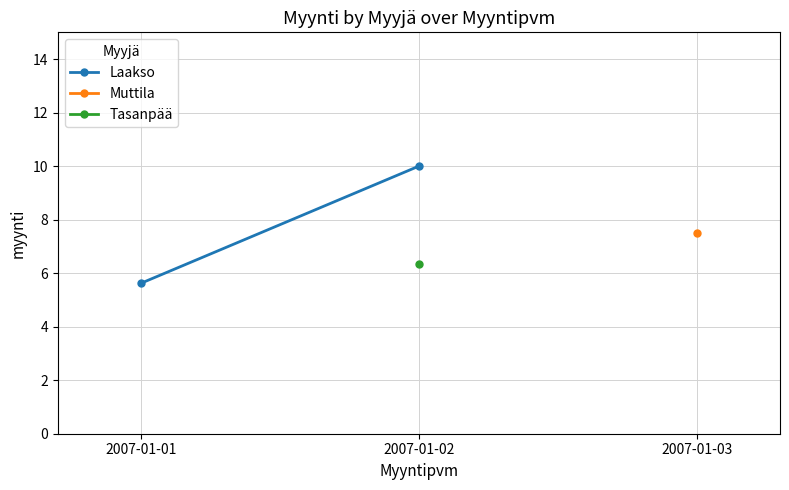

Is it true that the value at 2007-01-02 is 2.4?

False